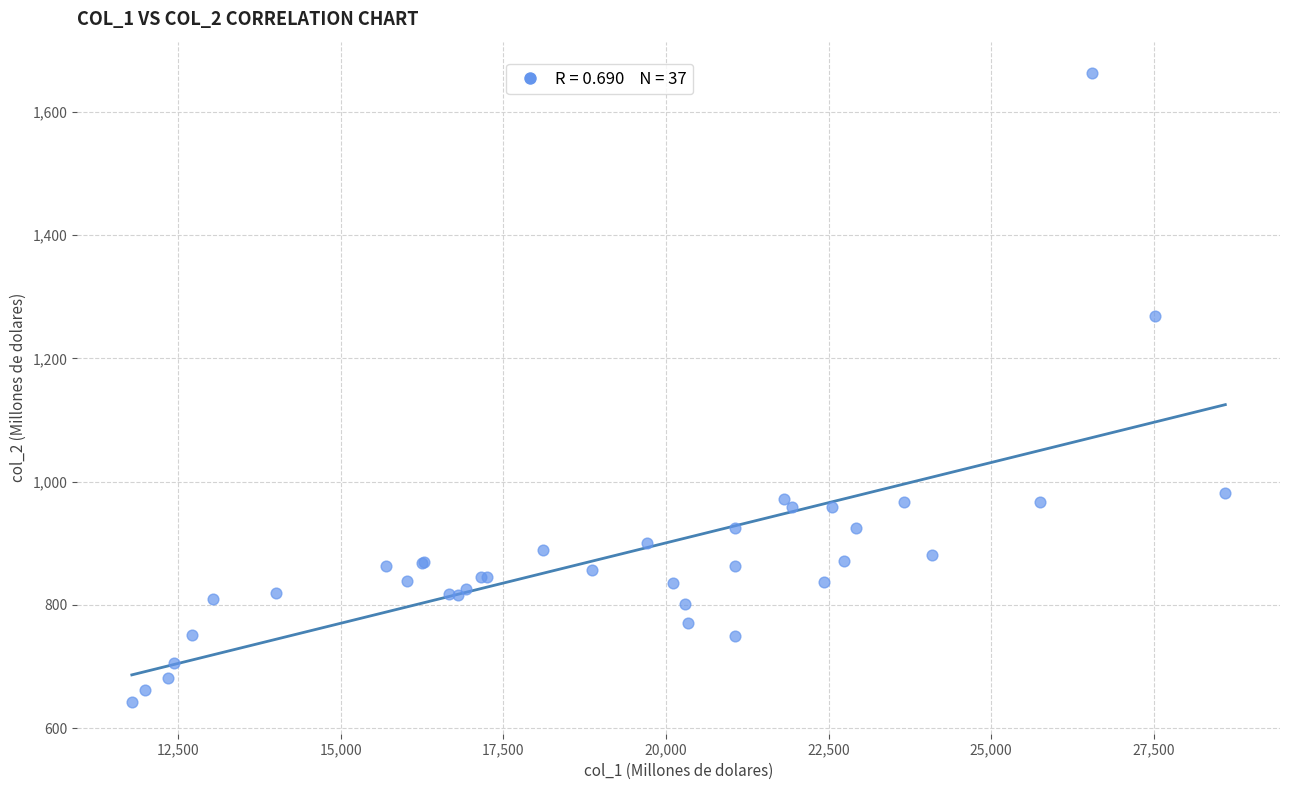

What Y value in the scatter plot is closest to 1152?

1268.0